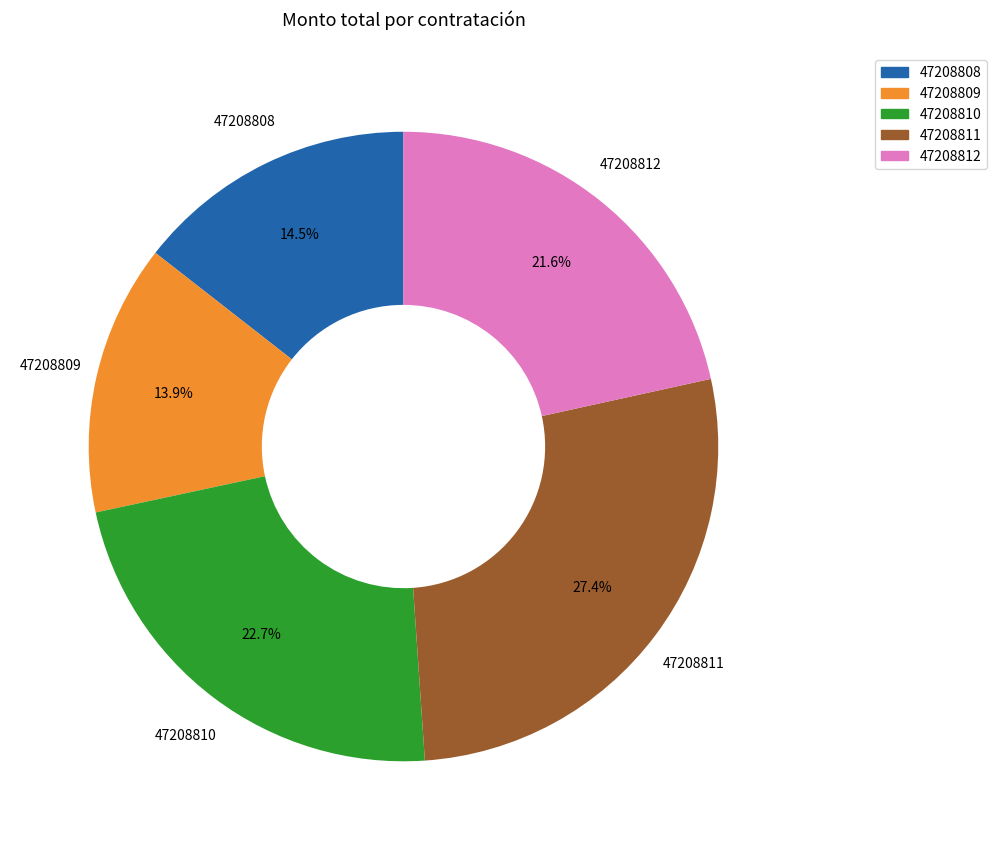

Combined, what portion of the pie is 47208809 and 47208808?

28.4%